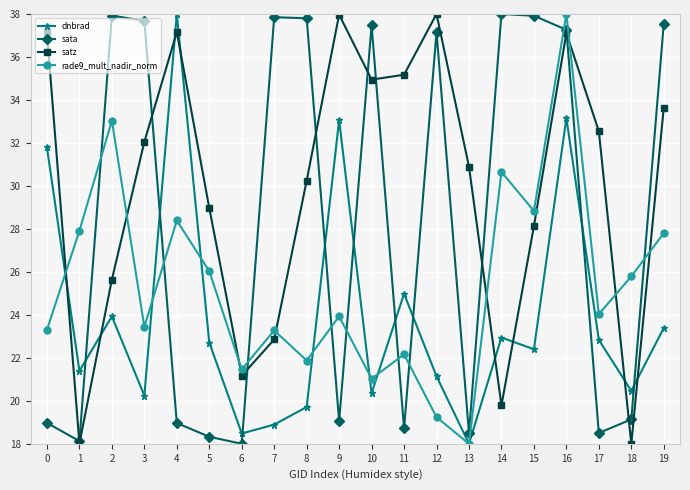

How many data points in dnbrad are above 22?

11